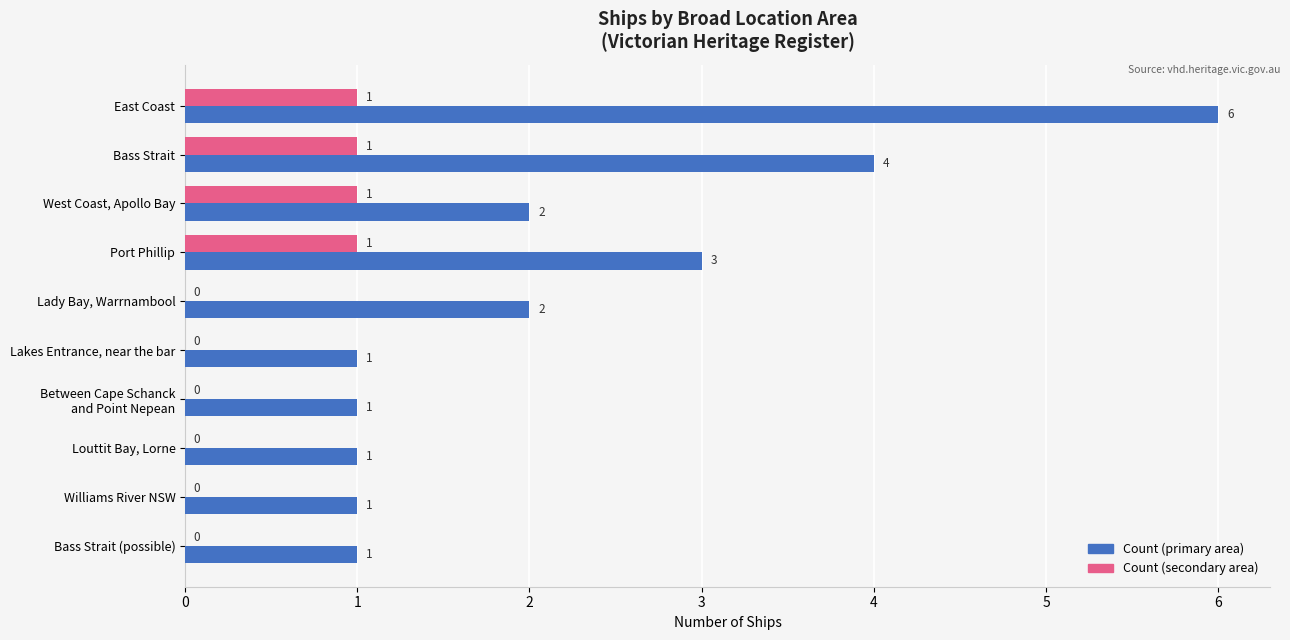

True or false: Count (primary area) has a value of 4 at Port Phillip.

False